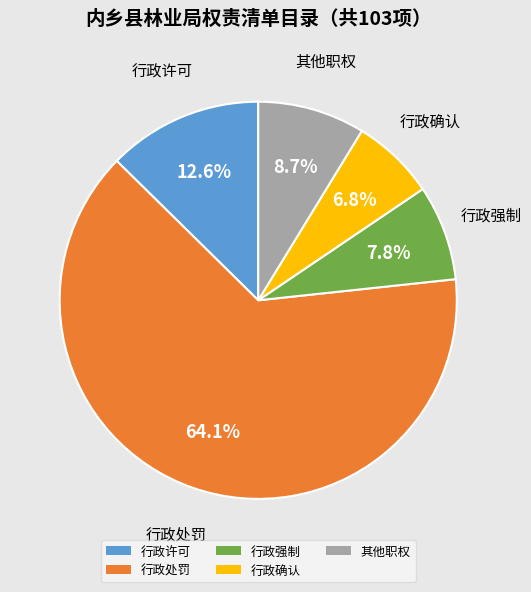

To the nearest percent, what is the difference between the largest and smallest slice percentages?

57%